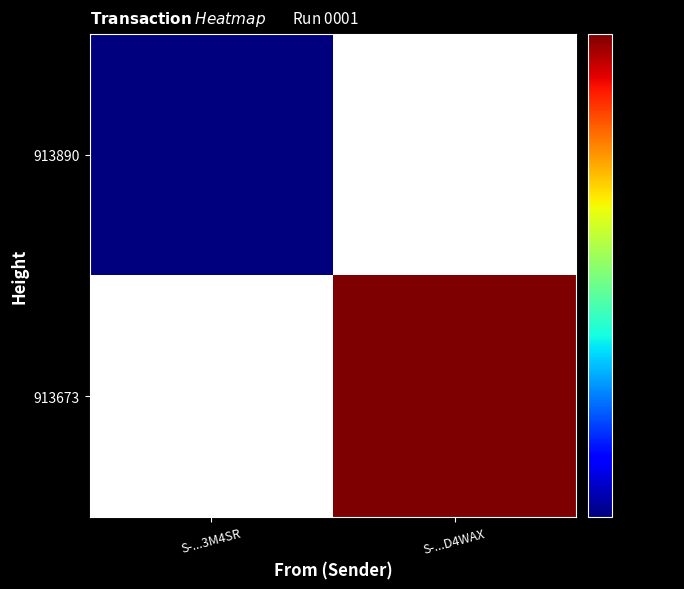

True or false: 913673 has a value of 9862520781794312192.0 at S-...D4WAX.

True